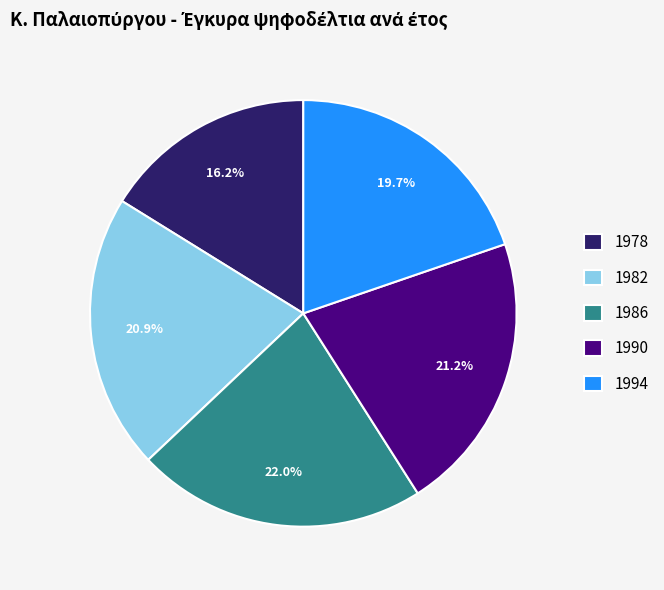

Which slice is the largest?

1986